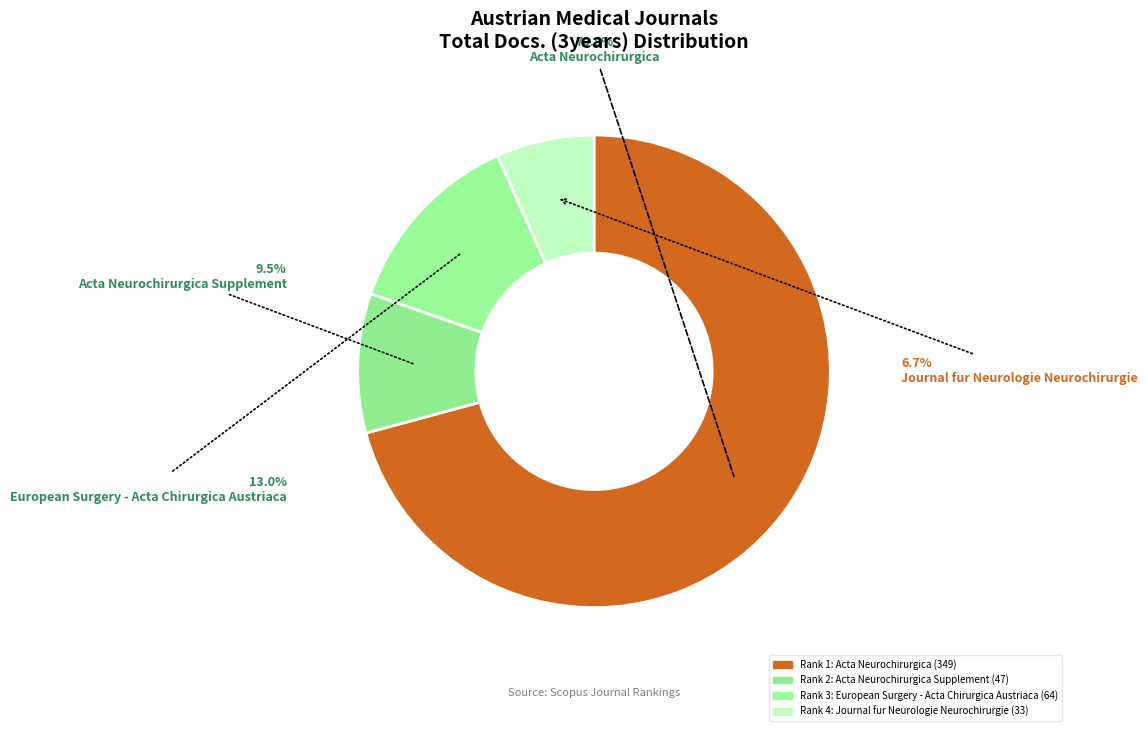

How many segments does this pie chart have?

4